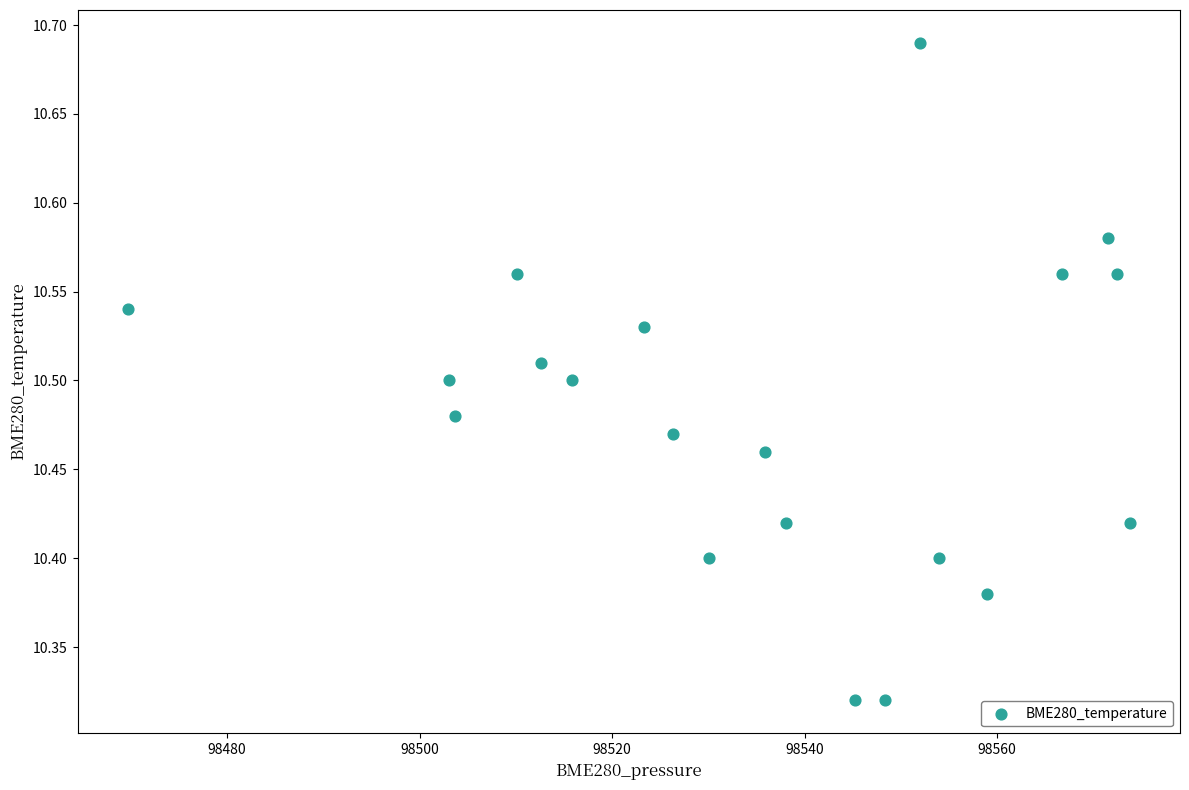

What is the range of Y values (max minus min)?

0.4